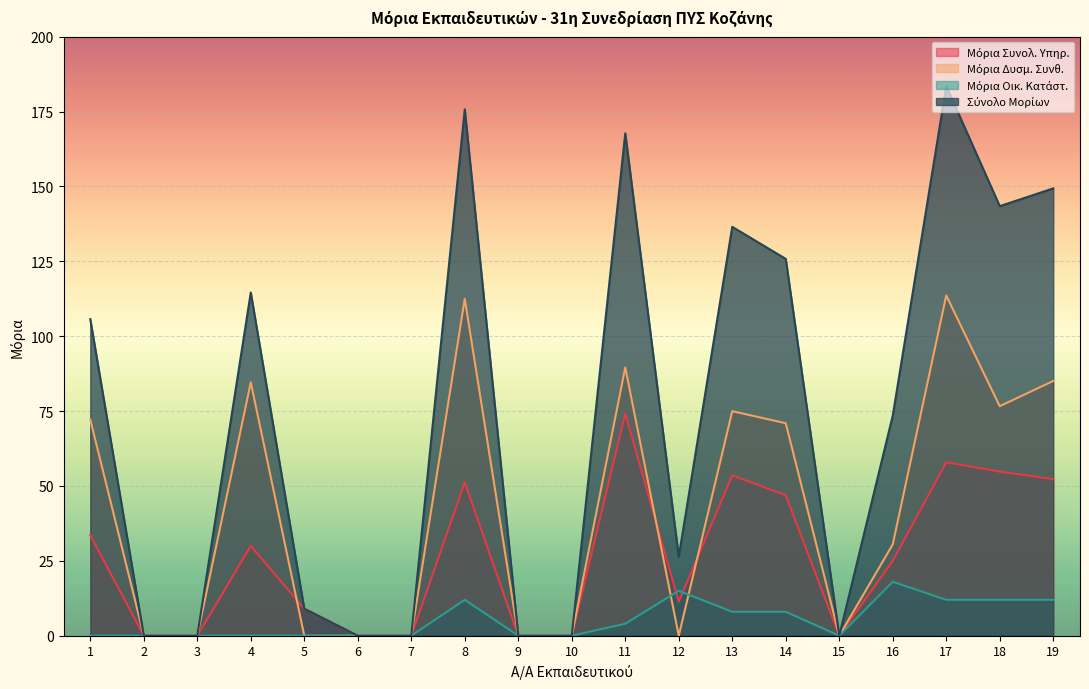

How many values in the Μόρια Συνολ. Υπηρ. series are below 25?

9